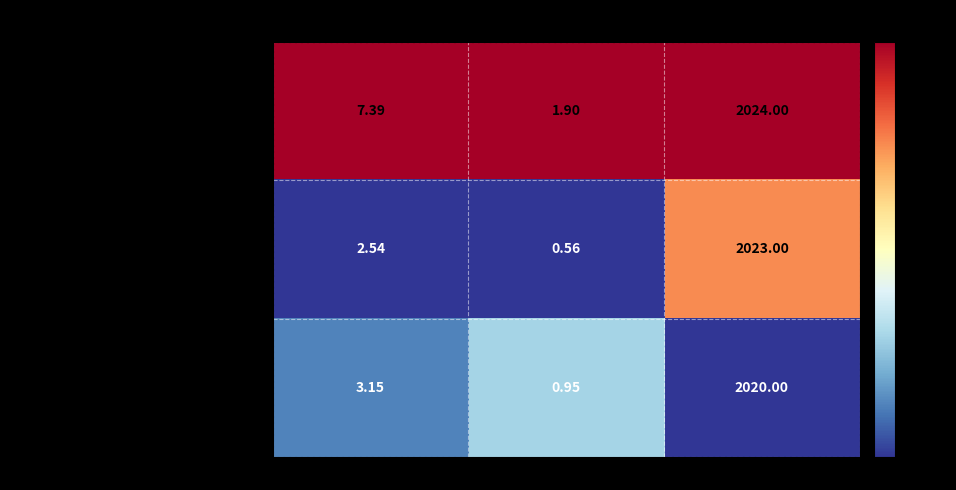

What is the greatest value displayed?

2024.0